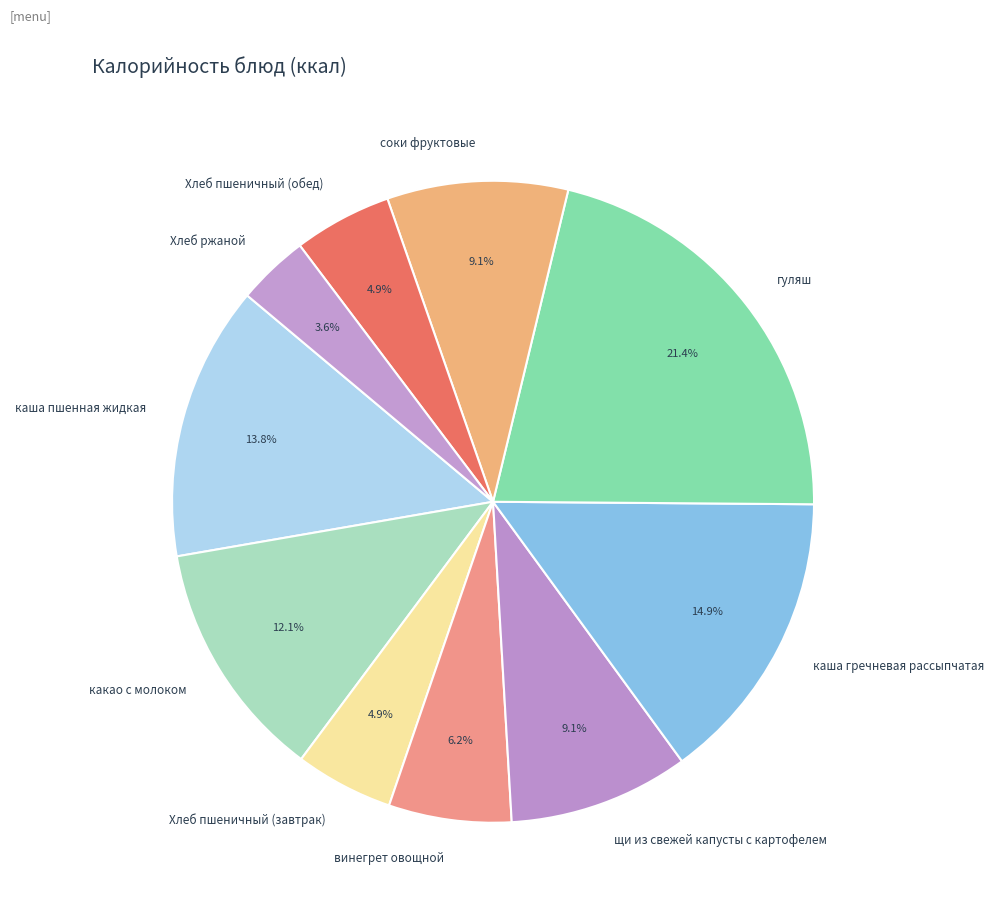

Which slice is the smallest?

Хлеб ржаной